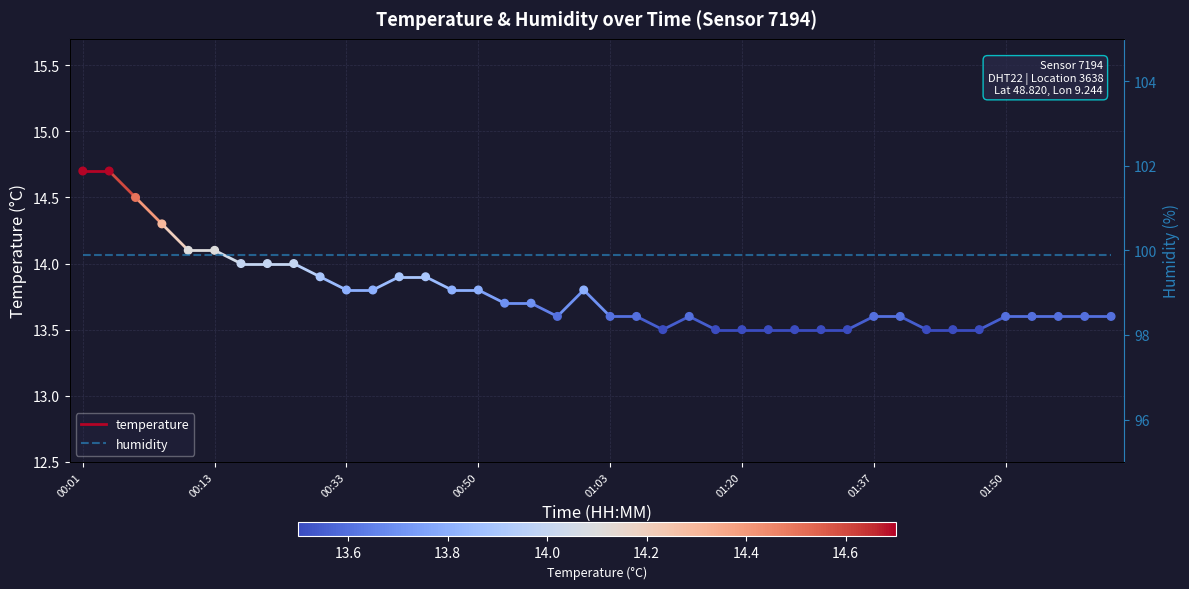

What is the ratio of the value at 25 to the value at 11?

1.0